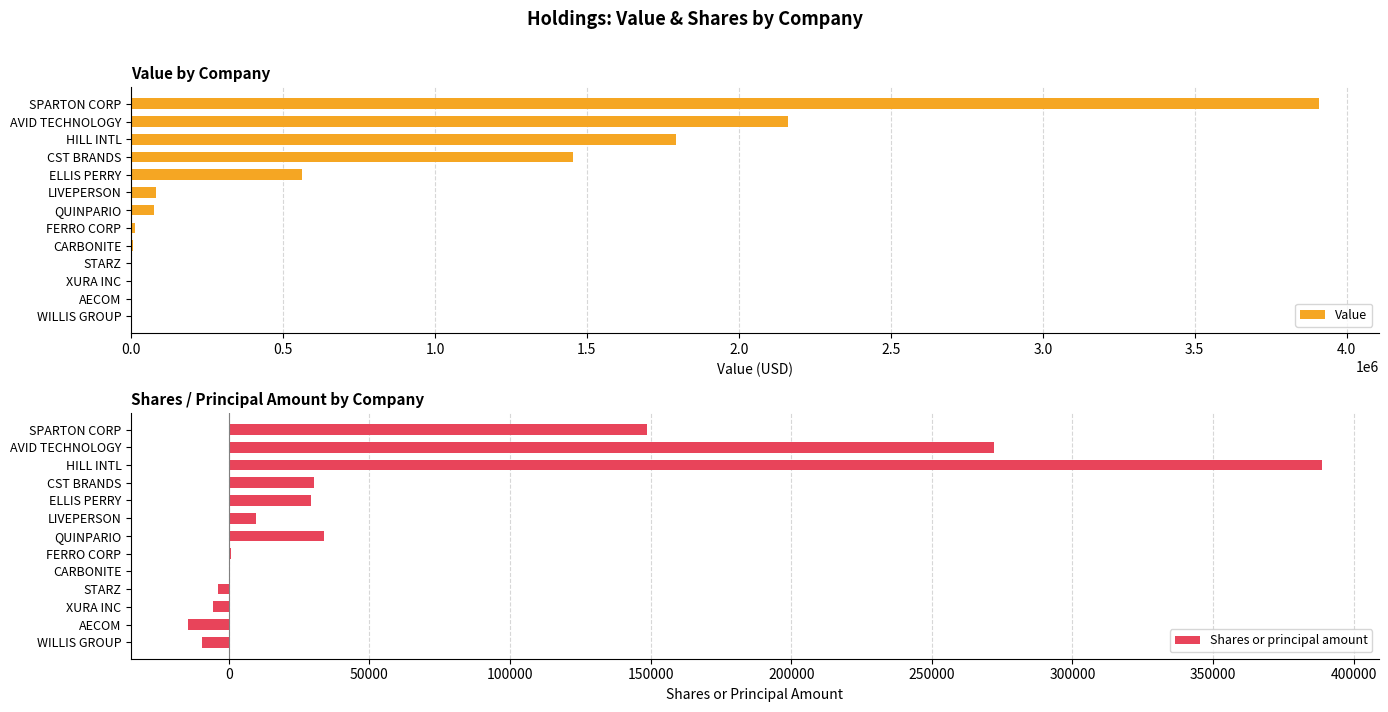

What are all the series names shown in the legend?

Value, Shares or principal amount